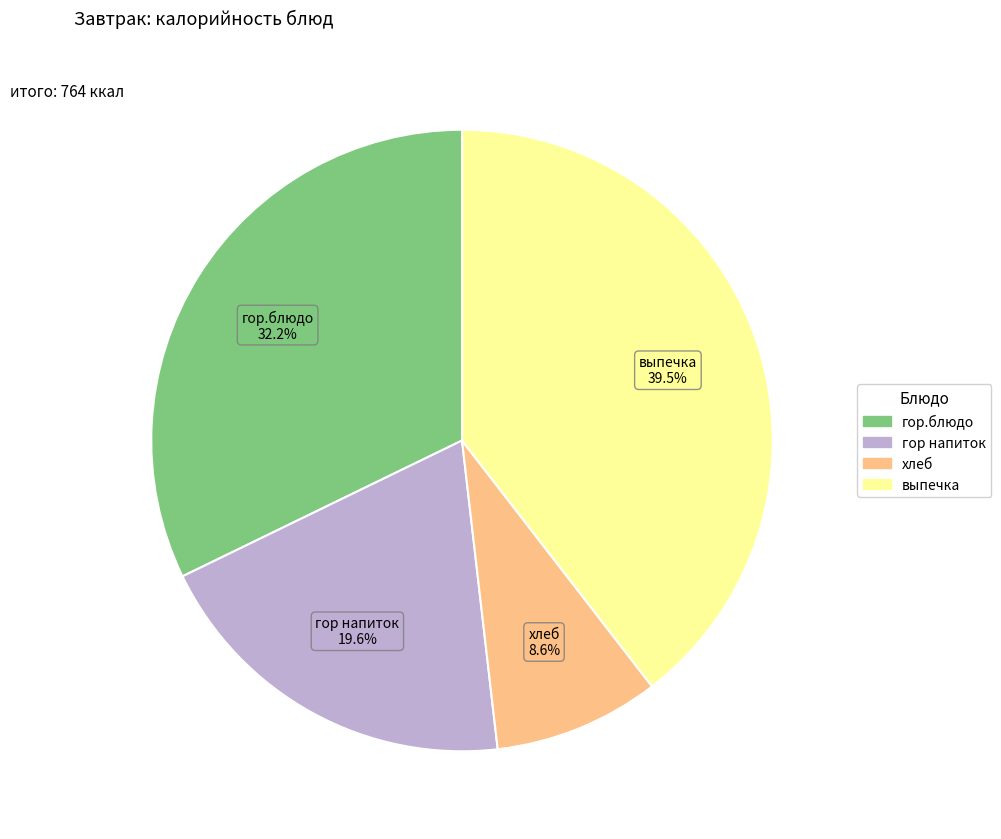

Rank the categories by value from lowest to highest.

хлеб, гор напиток, гор.блюдо, выпечка